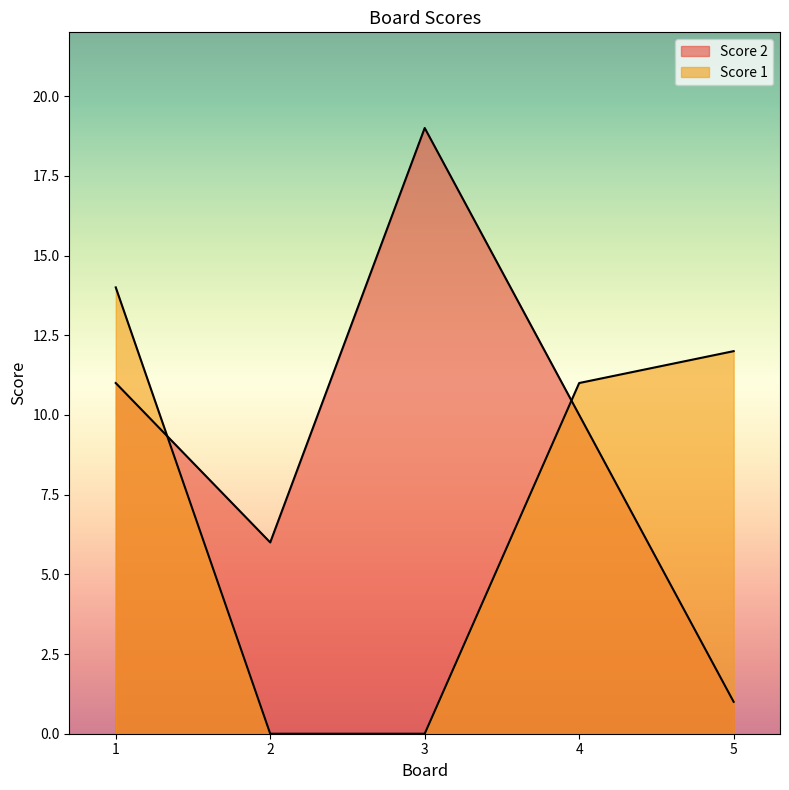

What are all the series names shown in the legend?

Score 1, Score 2